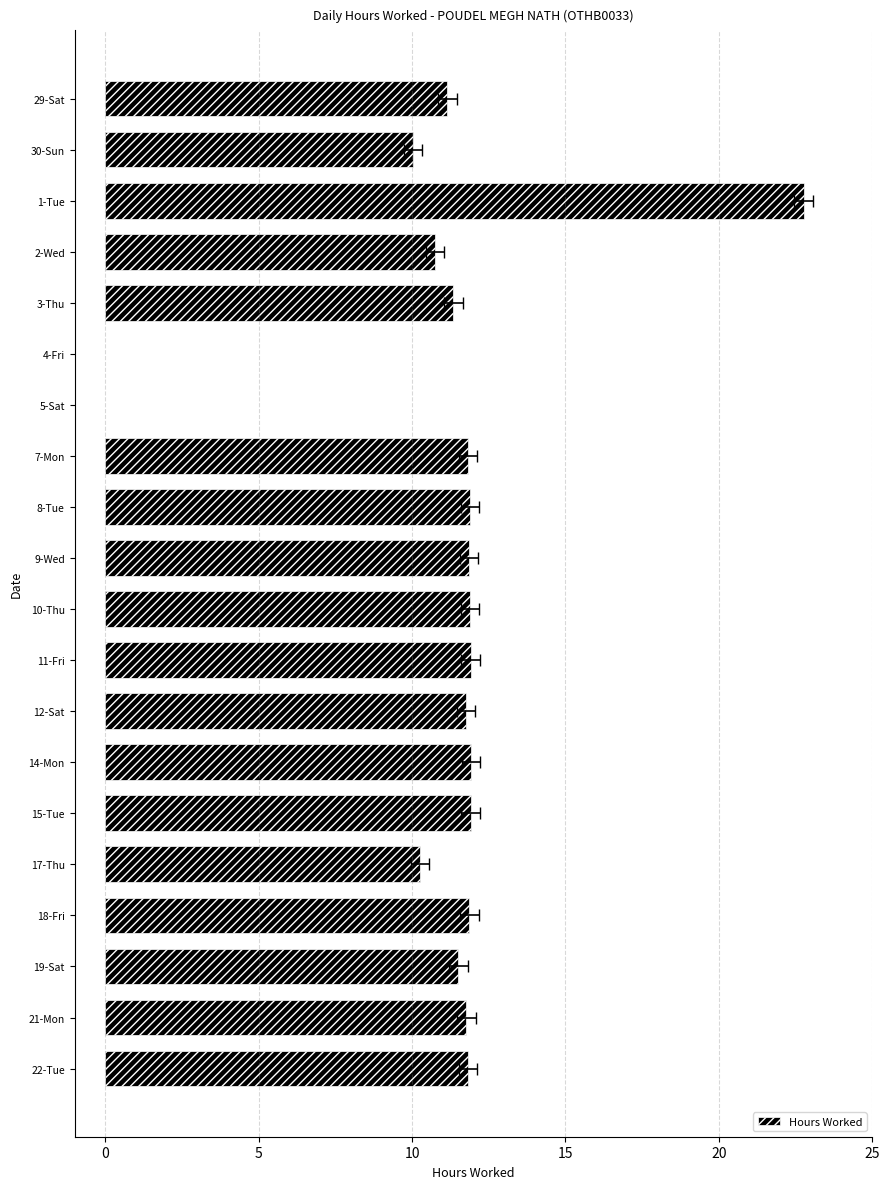

Count the number of categories in the chart.

20